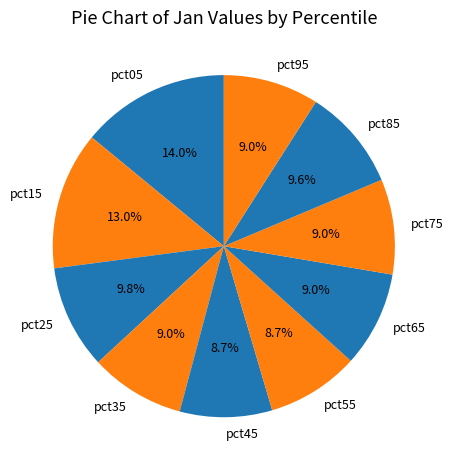

Between pct25 and pct95, which is larger?

pct25